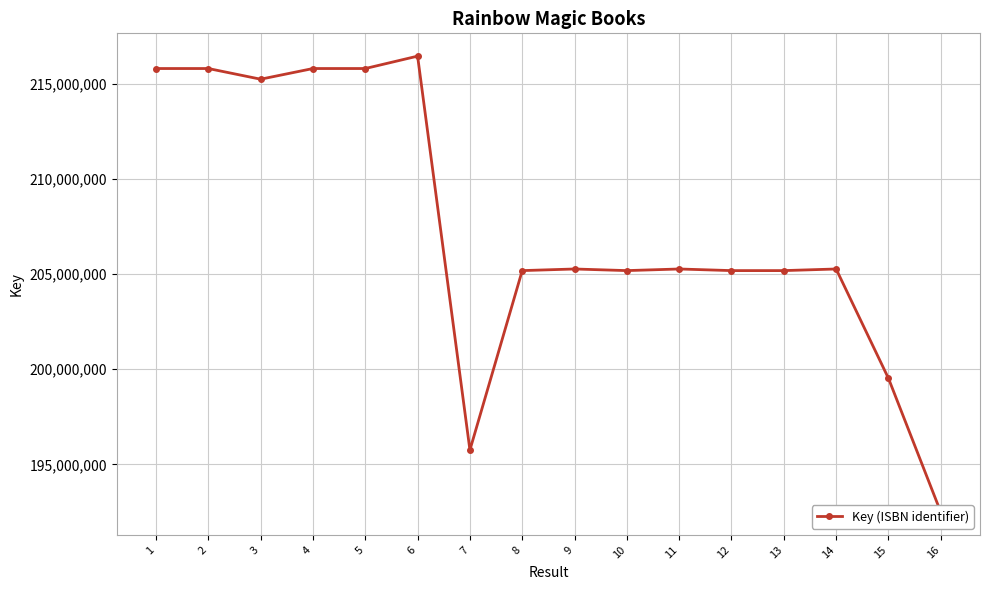

List the labels in order of value, smallest first.

16, 7, 15, 12, 13, 10, 8, 11, 9, 14, 3, 5, 2, 4, 1, 6